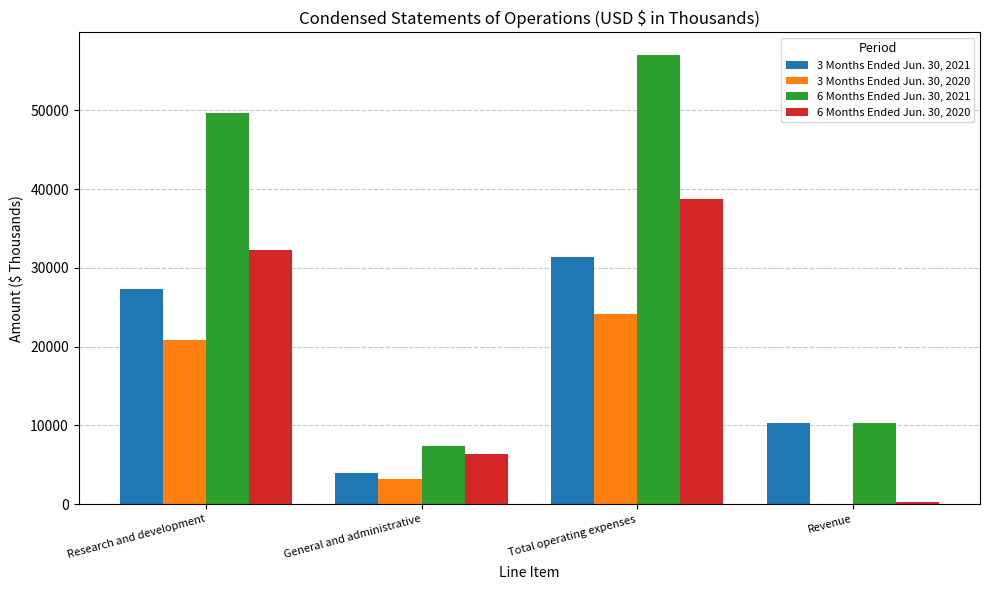

What are all the series names shown in the legend?

3 Months Ended Jun. 30, 2021, 3 Months Ended Jun. 30, 2020, 6 Months Ended Jun. 30, 2021, 6 Months Ended Jun. 30, 2020